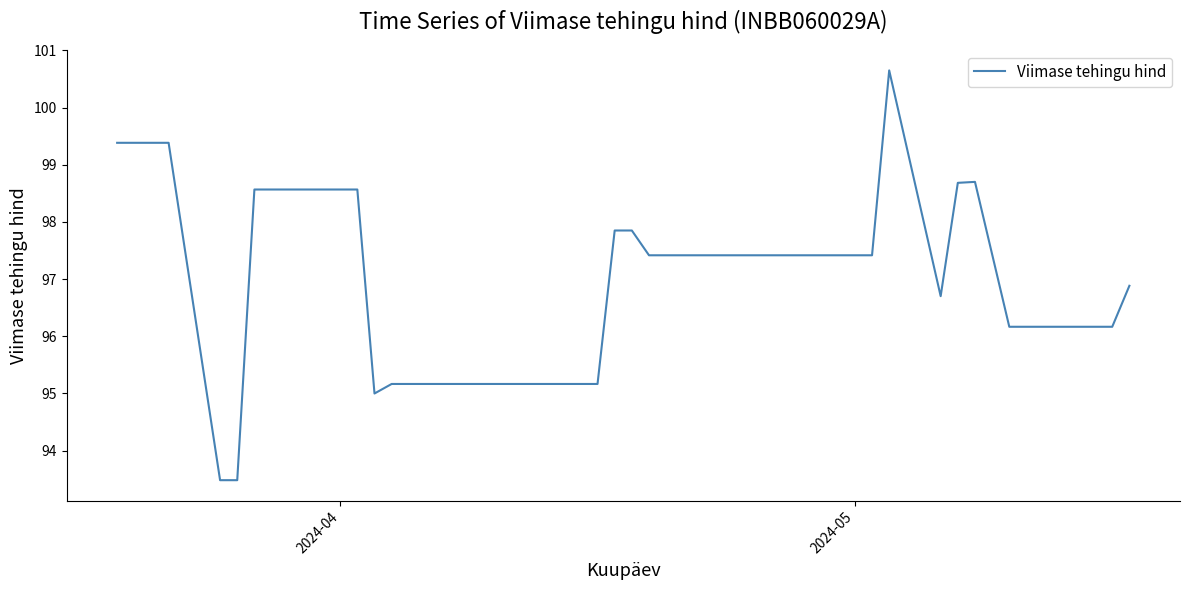

What is the minimum value shown in the chart?

93.5